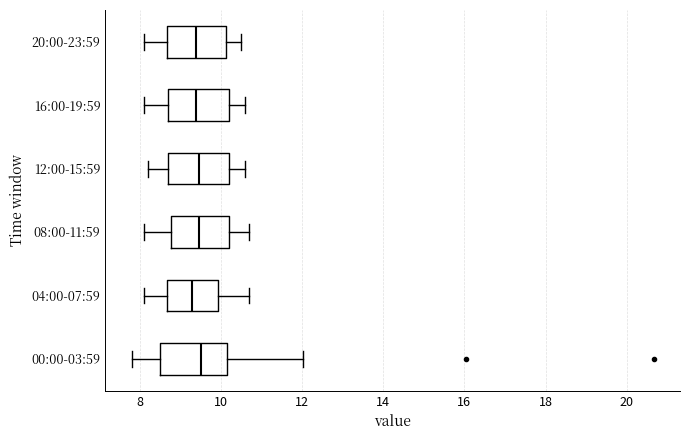

Reading bottom to top, read every box against the x-axis: the position of its median line, the range the box covers, and the ends of its whiskers. The values are not printed on the chart, so give them approximately, as read against the axis.

00:00-03:59: median 9.6, box 8.4 to 10.2, whiskers 7.8 to 12.0
04:00-07:59: median 9.4, box 8.6 to 10.0, whiskers 8.2 to 10.8
08:00-11:59: median 9.4, box 8.8 to 10.2, whiskers 8.2 to 10.8
12:00-15:59: median 9.4, box 8.8 to 10.2, whiskers 8.2 to 10.6
16:00-19:59: median 9.4, box 8.8 to 10.2, whiskers 8.2 to 10.6
20:00-23:59: median 9.4, box 8.6 to 10.2, whiskers 8.2 to 10.6